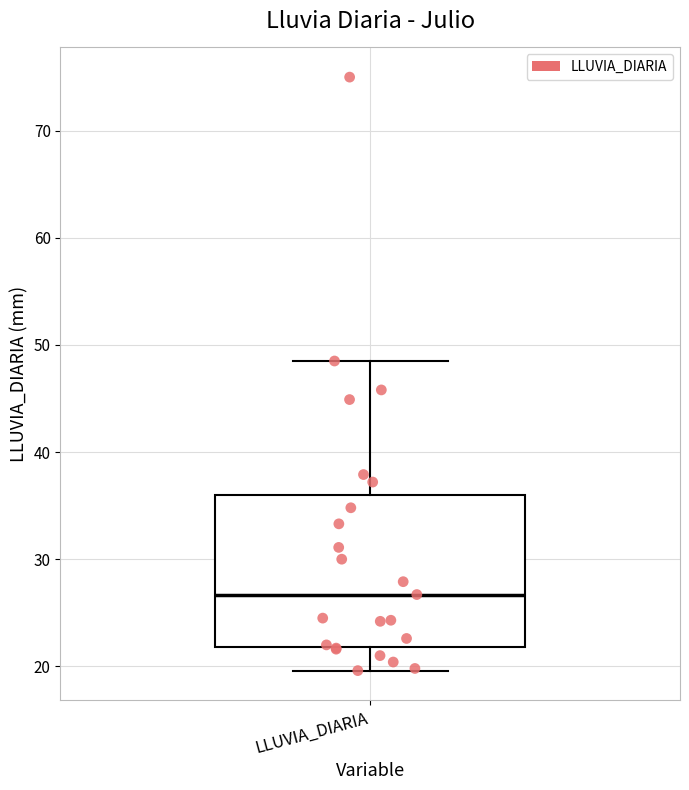

Where does the lower whisker of the box for LLUVIA_DIARIA end on the y-axis? The values are not printed on the chart, so give them approximately, as read against the axis.

20